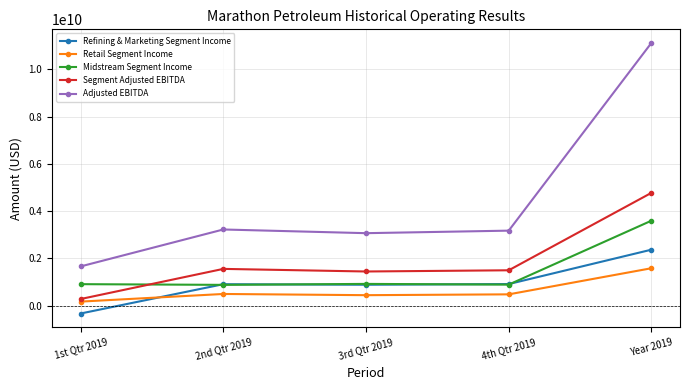

Is this an area chart (filled region under the line)?

No